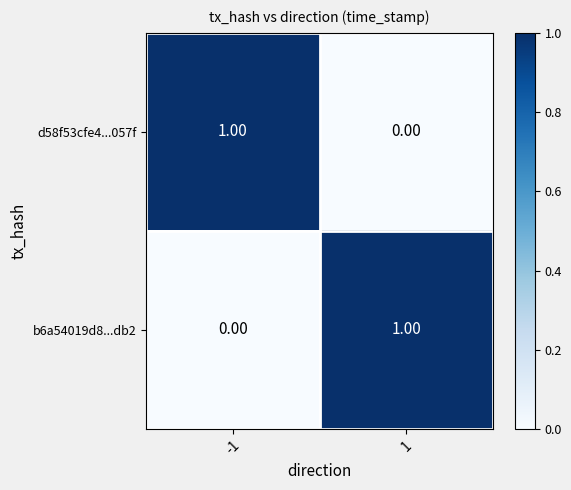

At -1, list the series in order from smallest to largest.

b6a54019d8...db2, d58f53cfe4...057f